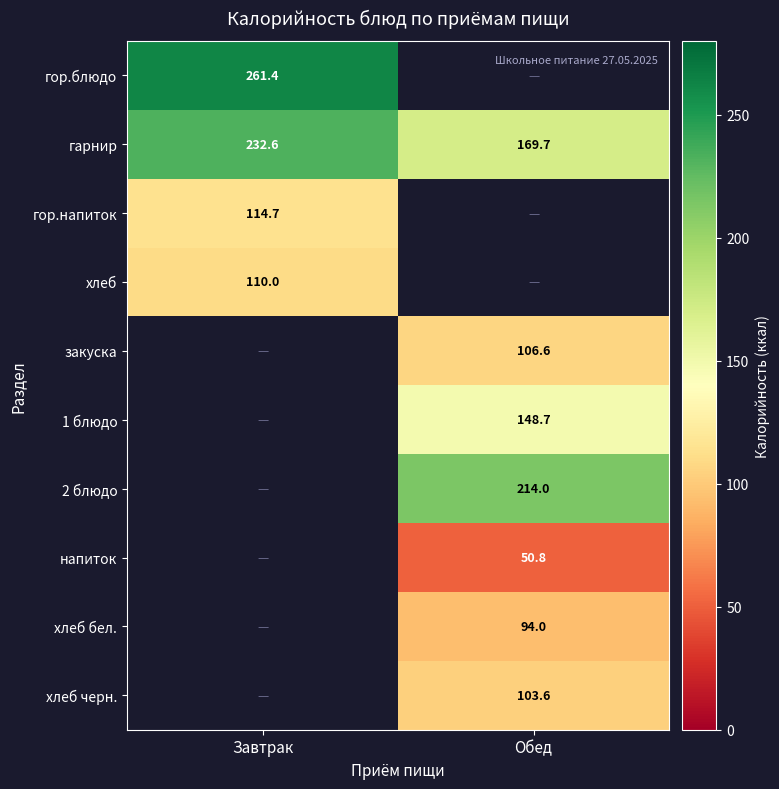

At which label does гарнир first exceed 232?

Завтрак